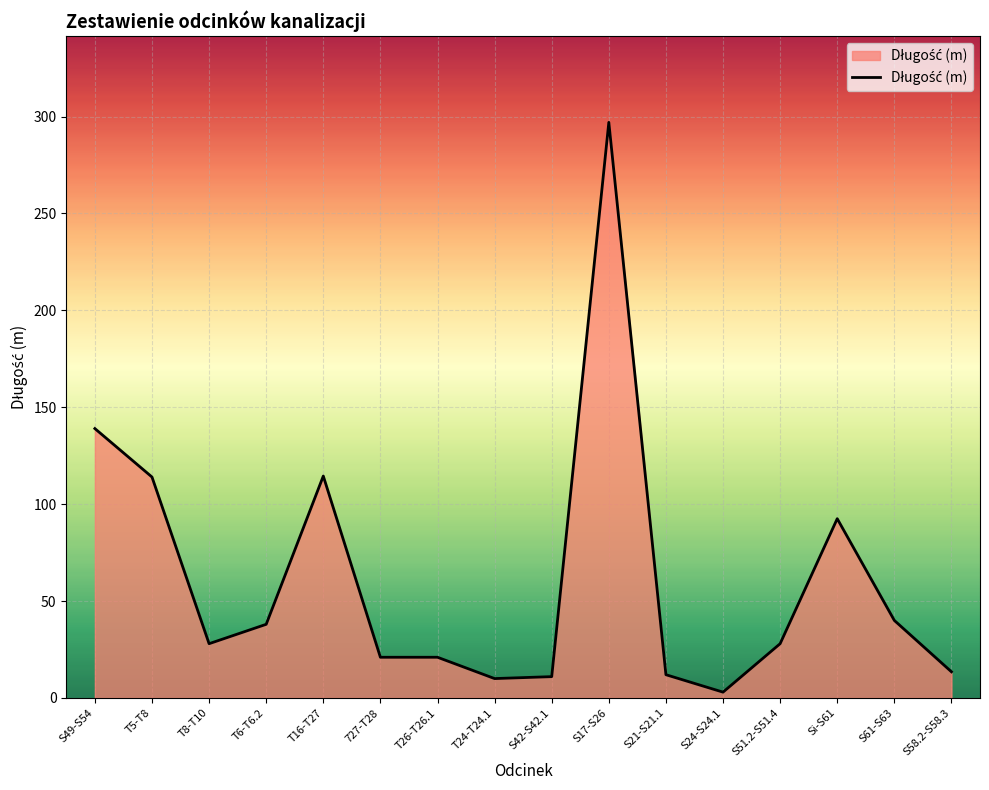

At which category does the chart reach its minimum across all series?

S24-S24.1